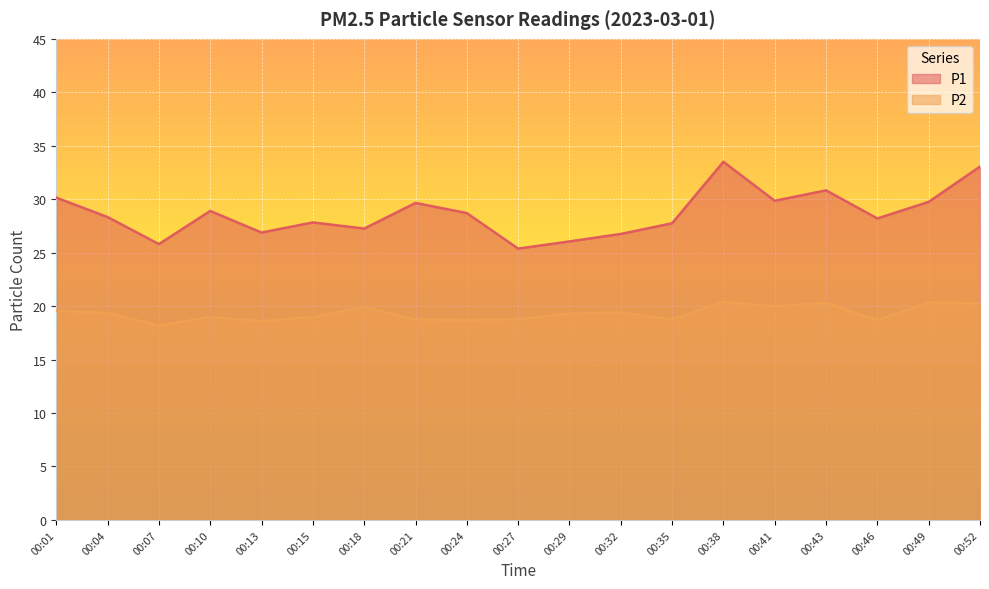

Reading right to left, what are all the values shown in this chart?

P1: 00:52=33.0	00:49=29.8	00:46=28.2	00:43=30.8	00:41=29.9	00:38=33.5	00:35=27.8	00:32=26.8	00:29=26.1	00:27=25.4	00:24=28.7	00:21=29.6	00:18=27.2	00:15=27.8	00:13=26.9	00:10=28.9	00:07=25.8	00:04=28.3	00:01=30.1
P2: 00:52=20.2	00:49=20.4	00:46=18.7	00:43=20.3	00:41=20.0	00:38=20.4	00:35=18.8	00:32=19.4	00:29=19.3	00:27=18.8	00:24=18.7	00:21=18.8	00:18=19.9	00:15=19.0	00:13=18.6	00:10=19.0	00:07=18.2	00:04=19.4	00:01=19.6